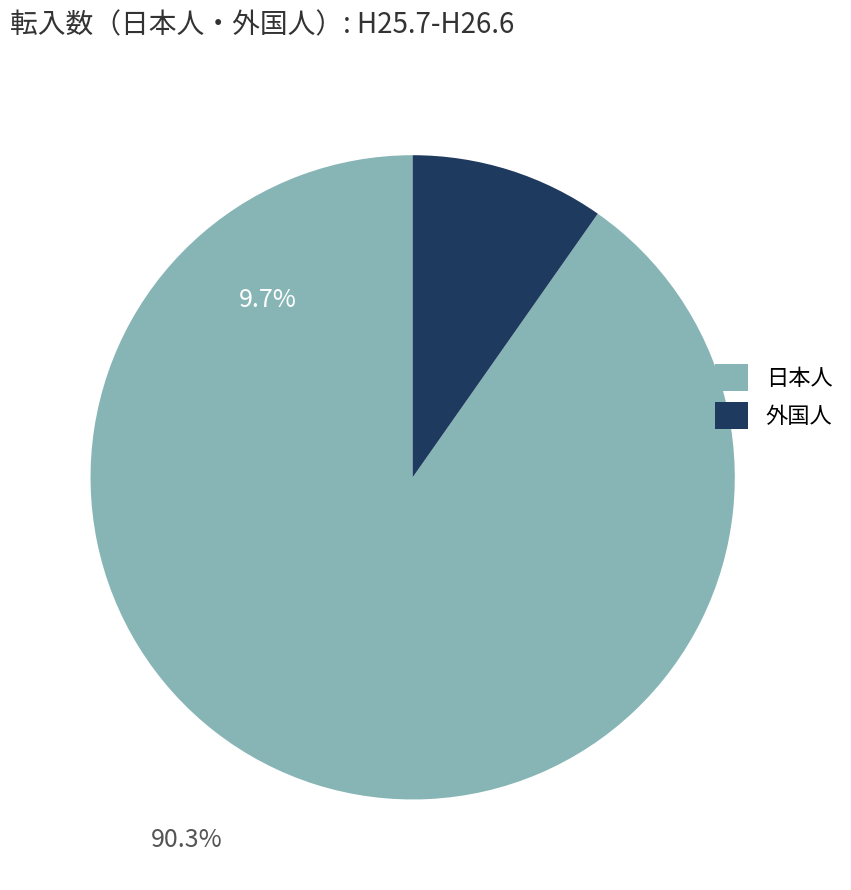

Does any single category account for the majority?

Yes